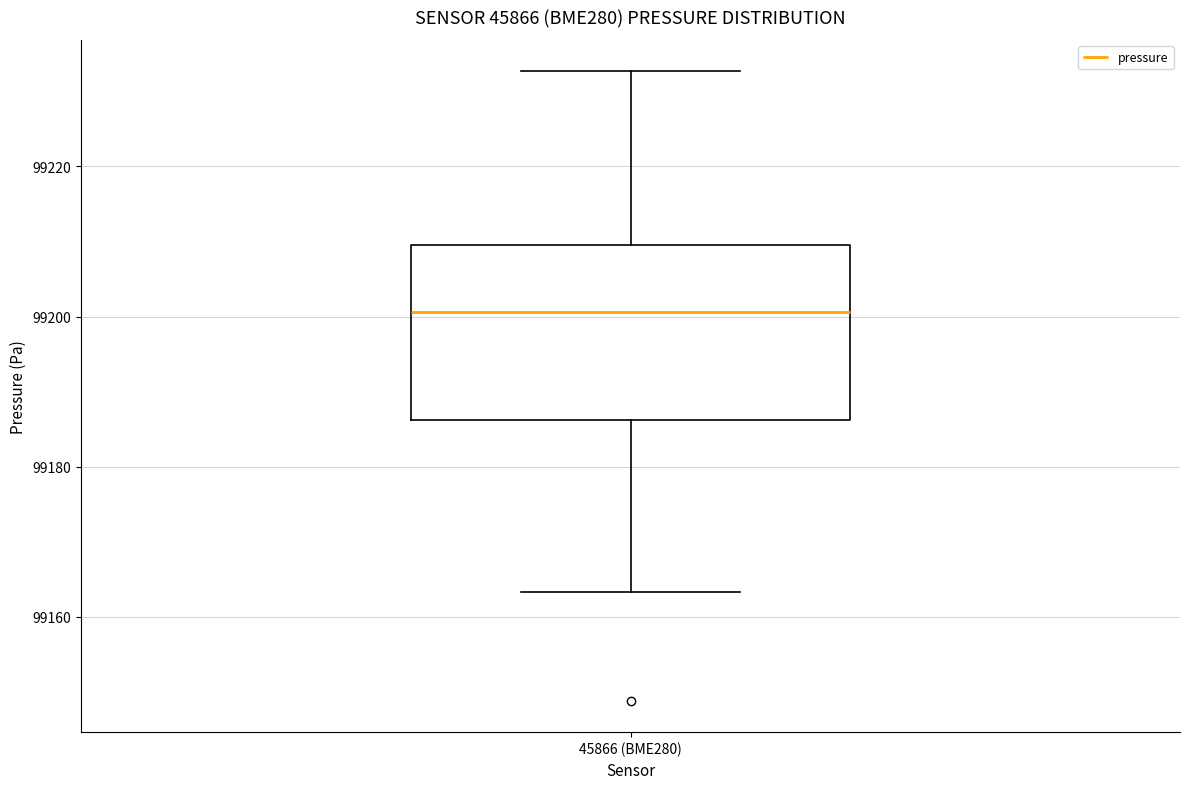

Read this box plot against the y-axis: the position of the median line, the range covered by the box, and the ends of both whiskers. The values are not printed on the chart, so give them approximately, as read against the axis.

median 99200, box 99186 to 99210, whiskers 99164 to 99232